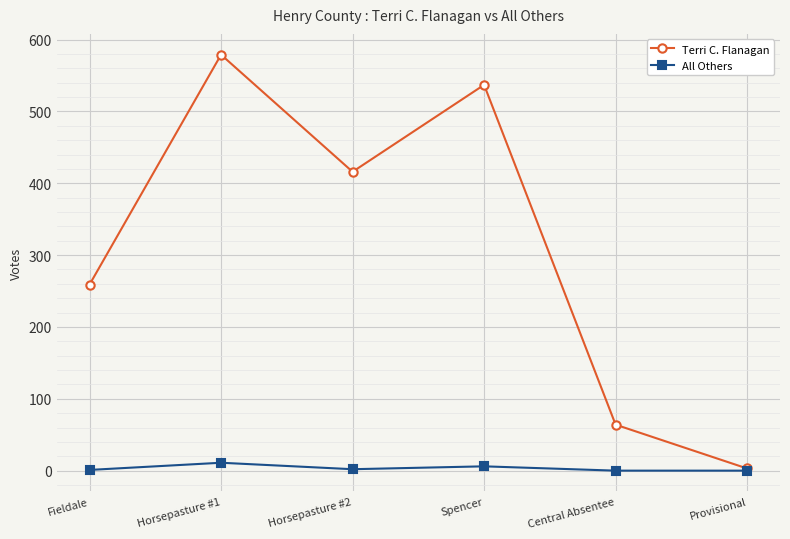

What is the difference between the All Others values at Provisional and Horsepasture #2?

2